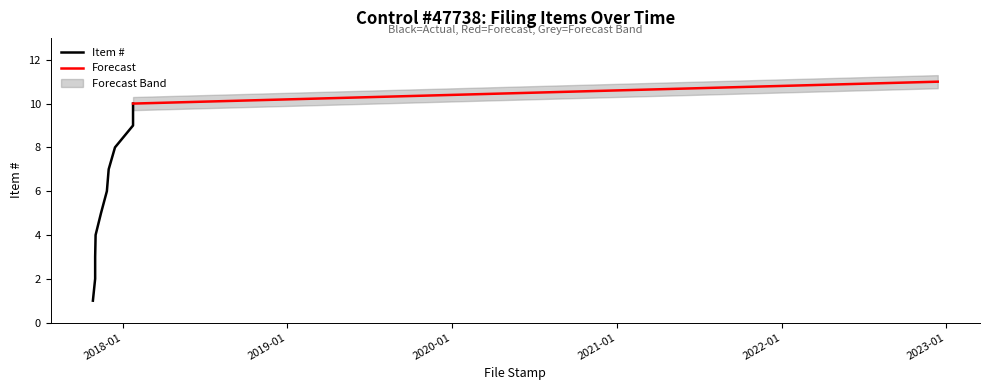

What is the smallest value displayed?

1